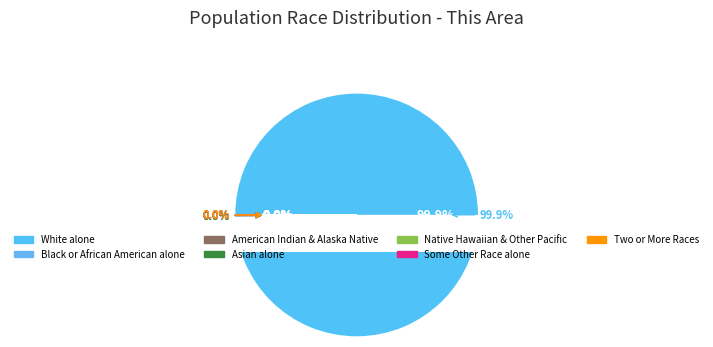

Is the sum of Asian alone and Native Hawaiian and Other Pacific greater than half?

No